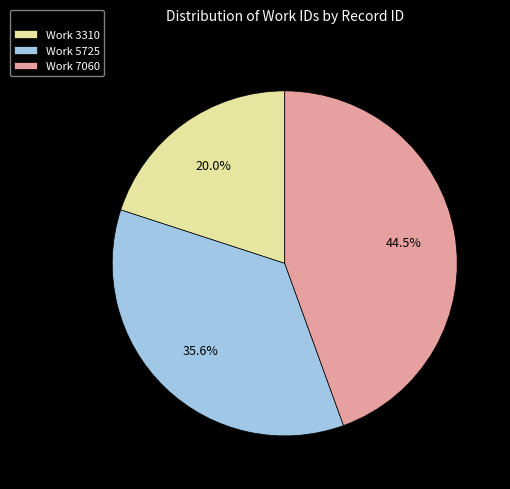

Rank the categories by value from highest to lowest.

Work 7060, Work 5725, Work 3310